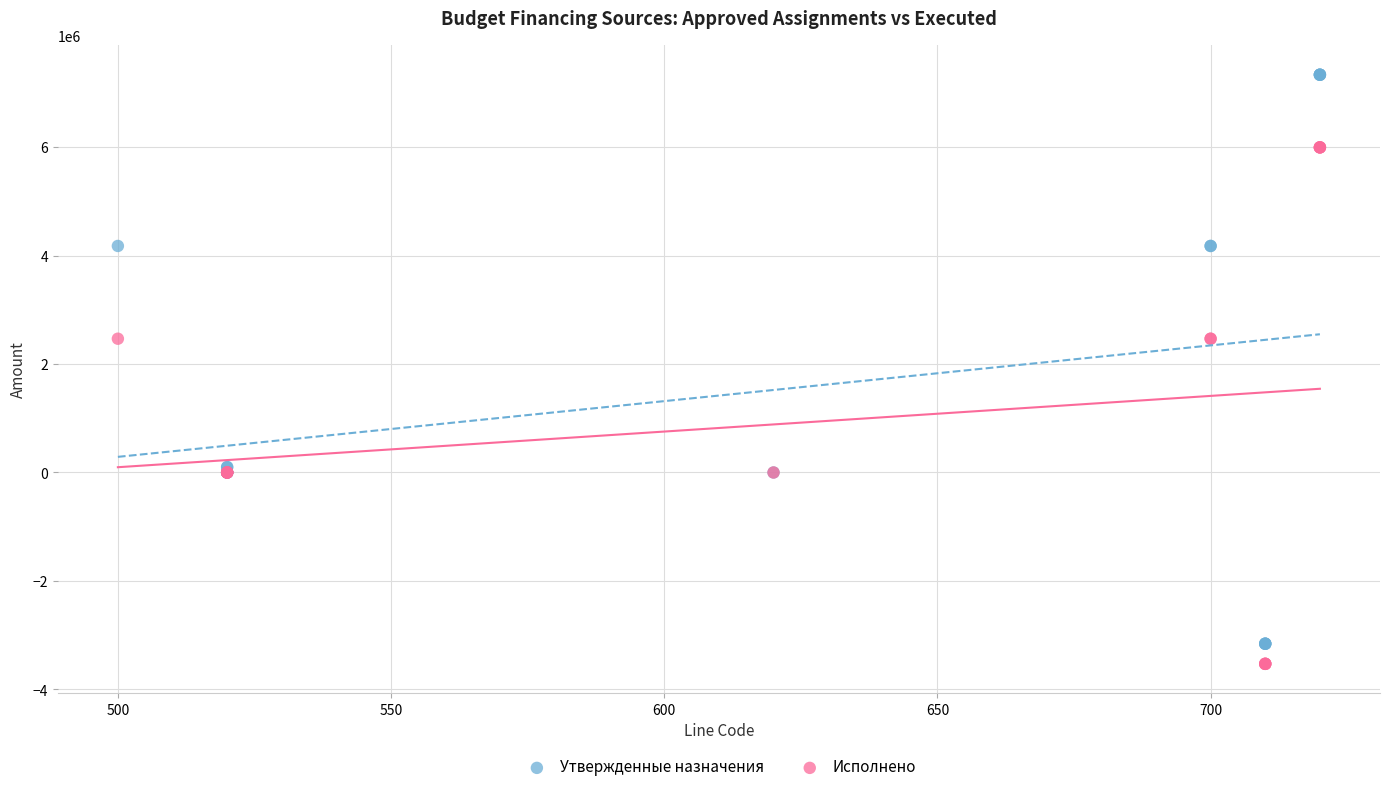

Which series reaches the maximum Y coordinate?

Утвержденные назначения